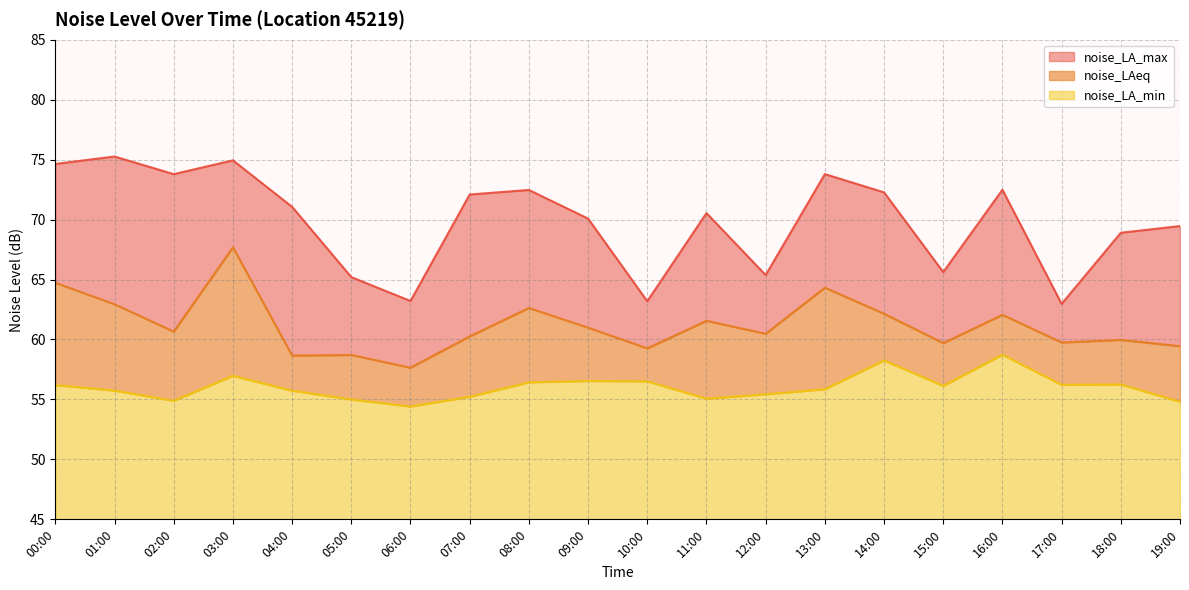

Count the number of categories in the chart.

20